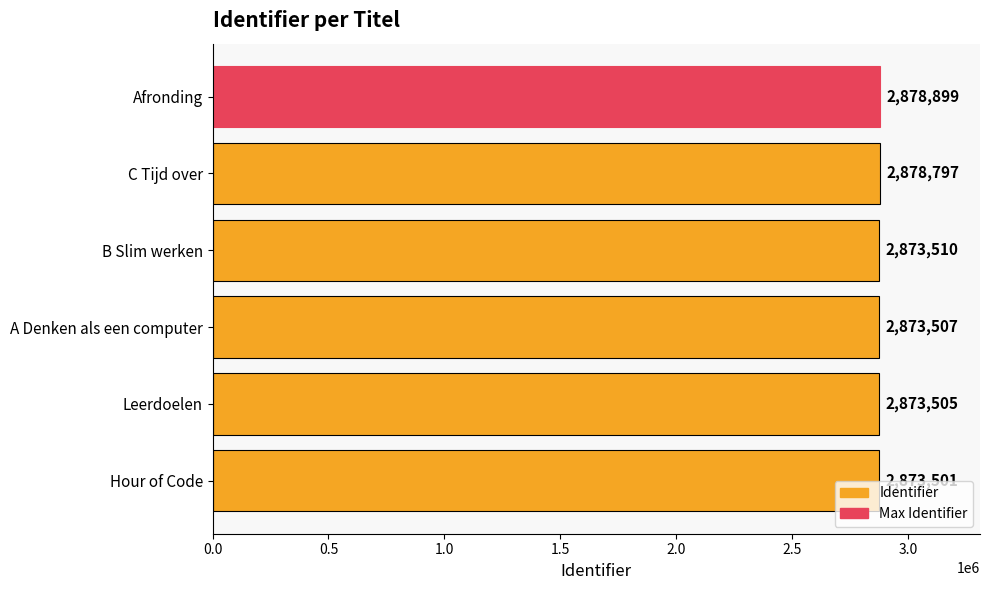

What is the difference between the maximum and minimum values?

5398